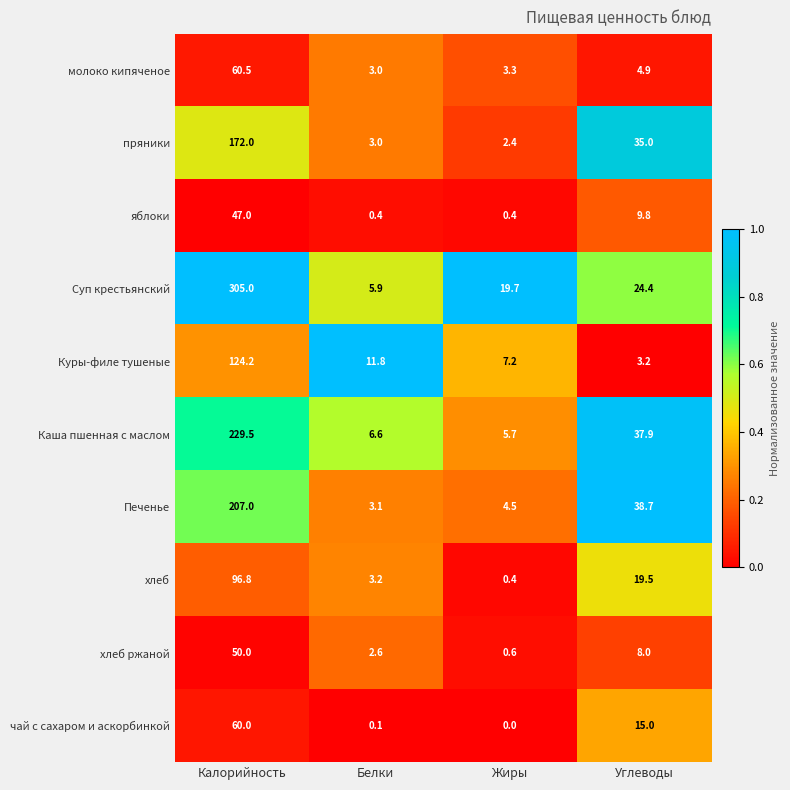

True or false: чай с сахаром и аскорбинкой has a value of 60.0 at Калорийность.

True